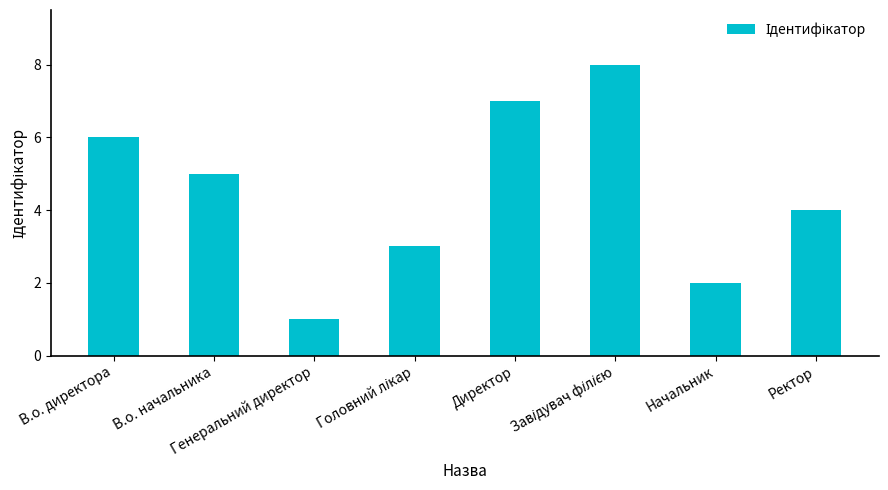

Count the number of data series in this chart.

1